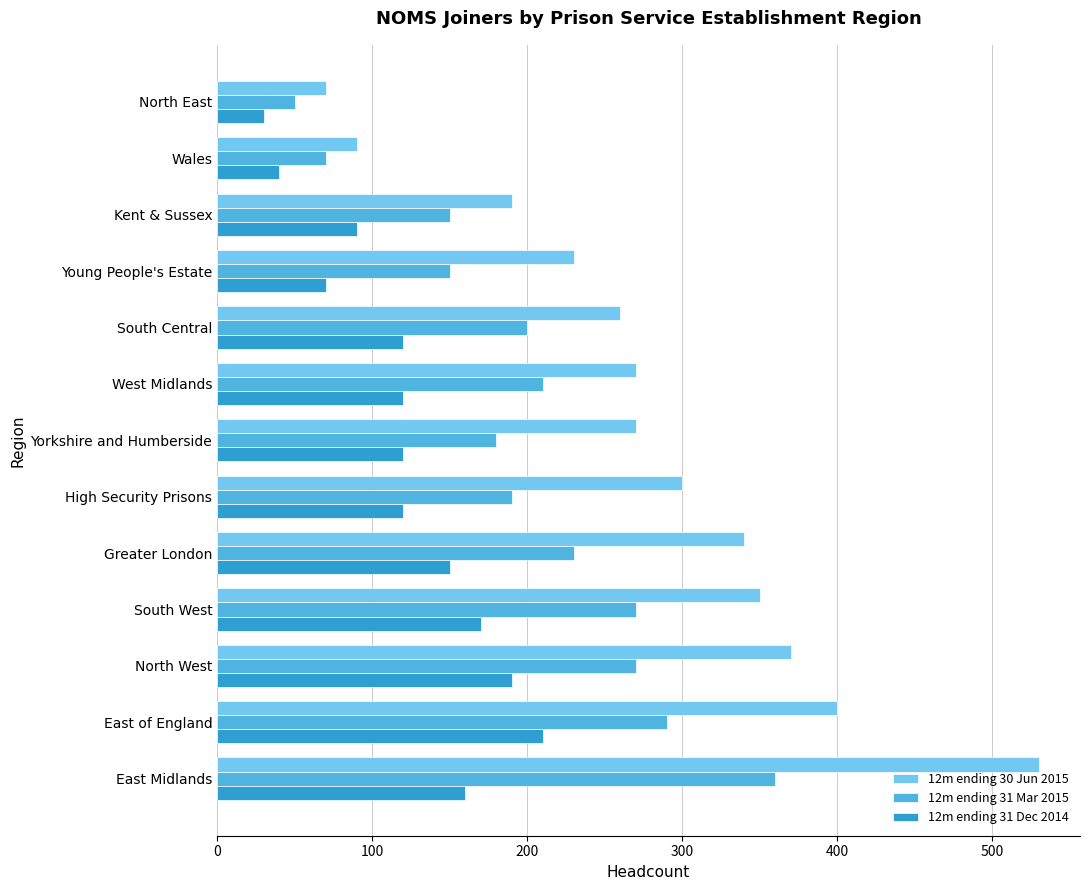

True or false: 12m ending 31 Dec 2014 has a value of 160 at East Midlands.

True